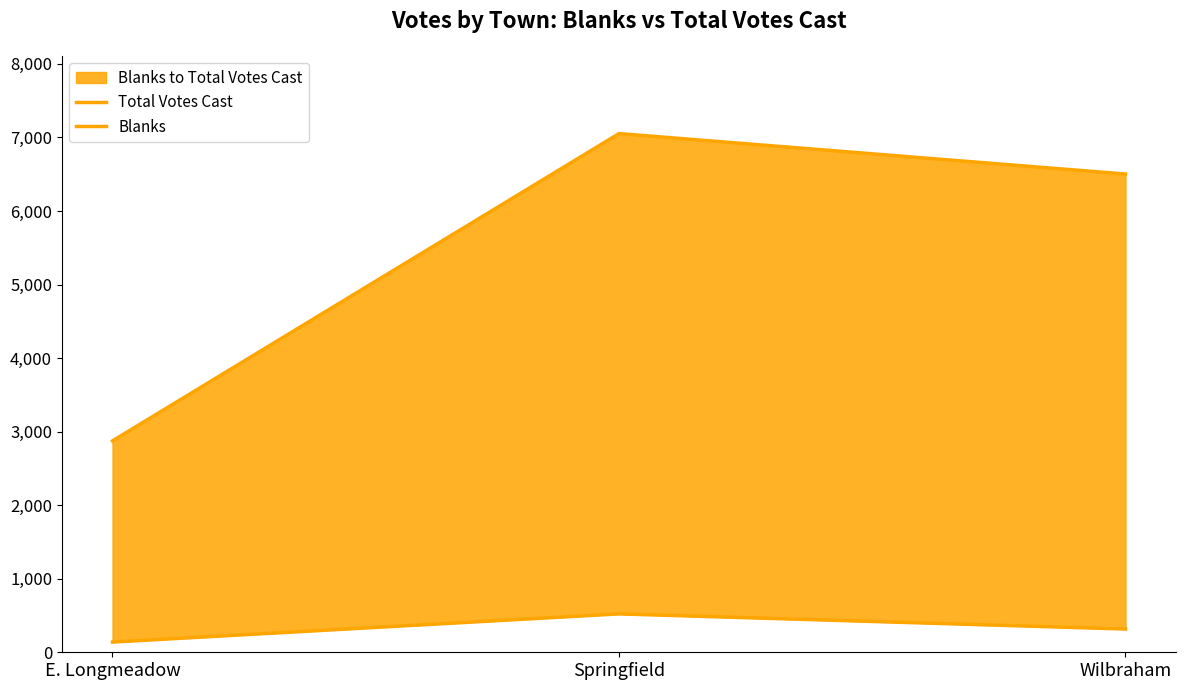

Is it true that Total Votes Cast equals 7052 at Springfield?

True